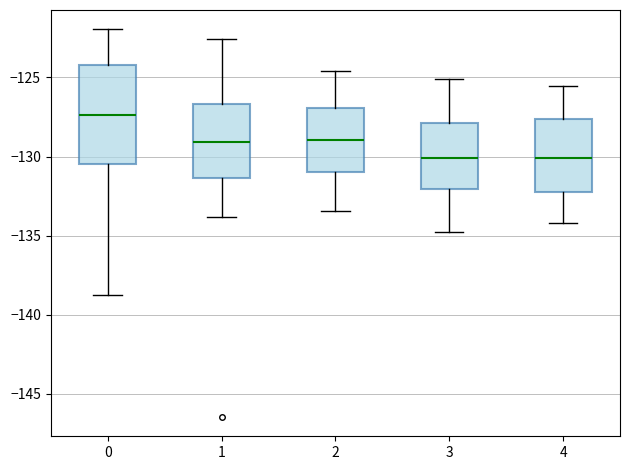

Which box is the tallest, from its lower edge to its upper edge?

0